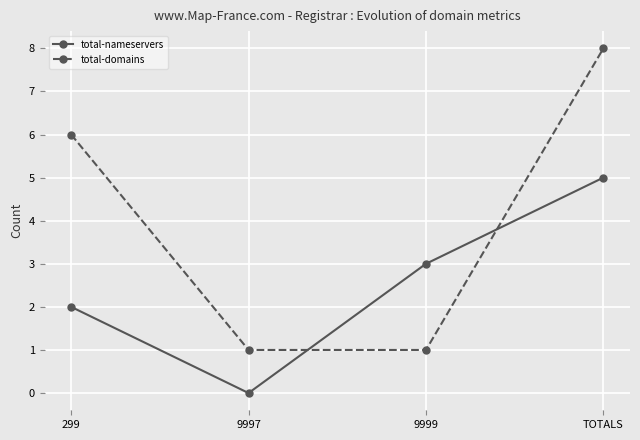

At which category does the chart reach its minimum across all series?

9997